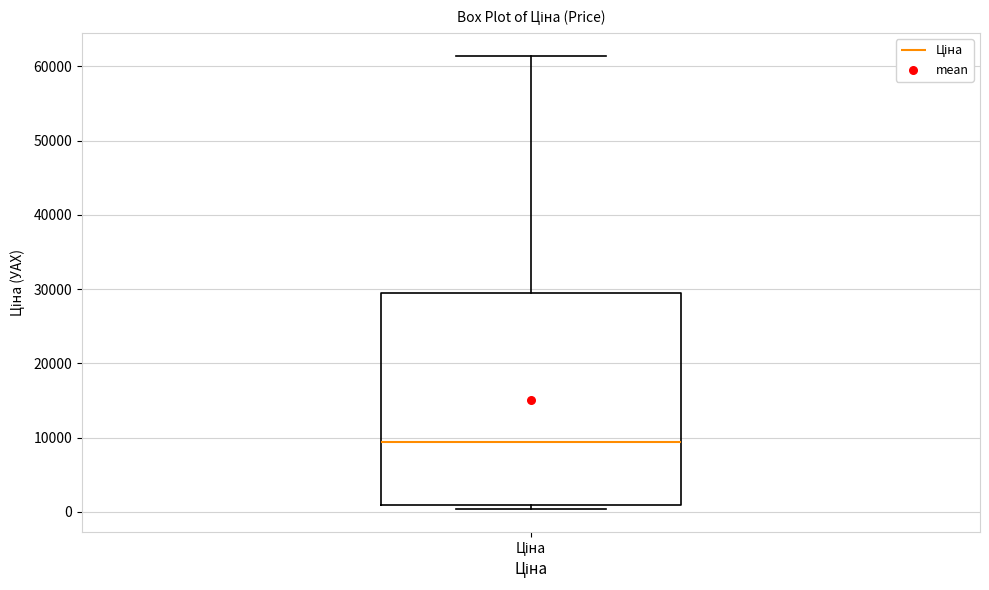

Transcribe this box plot: give where the median line is, the range the box spans, and where the two whiskers end, as read against the y-axis. The values are not printed on the chart, so give them approximately, as read against the axis.

median 9000, box 1000 to 29000, whiskers 0 to 61000